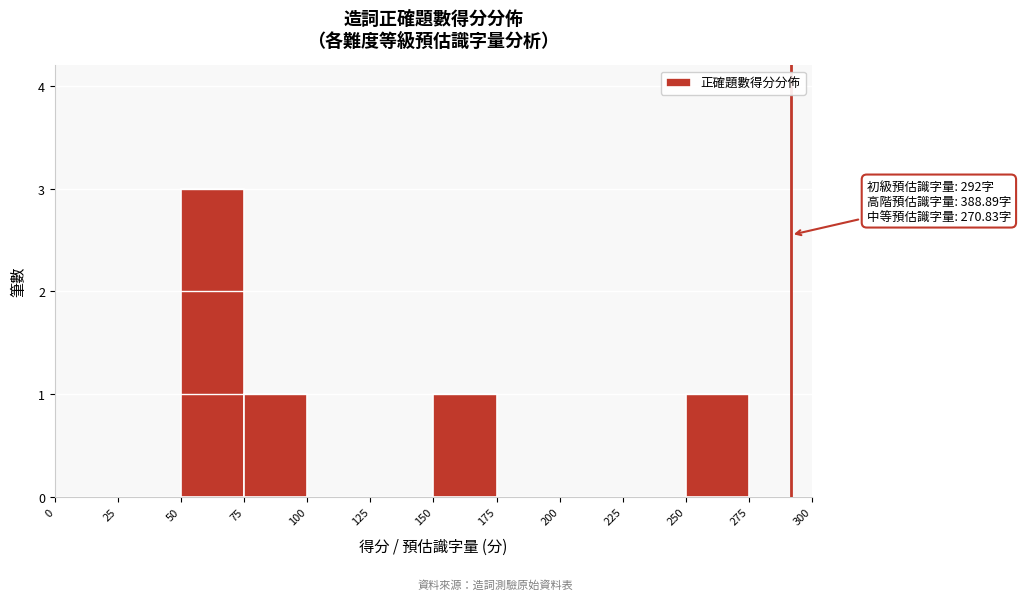

Which range on the x-axis has the tallest bar?

50 to 75